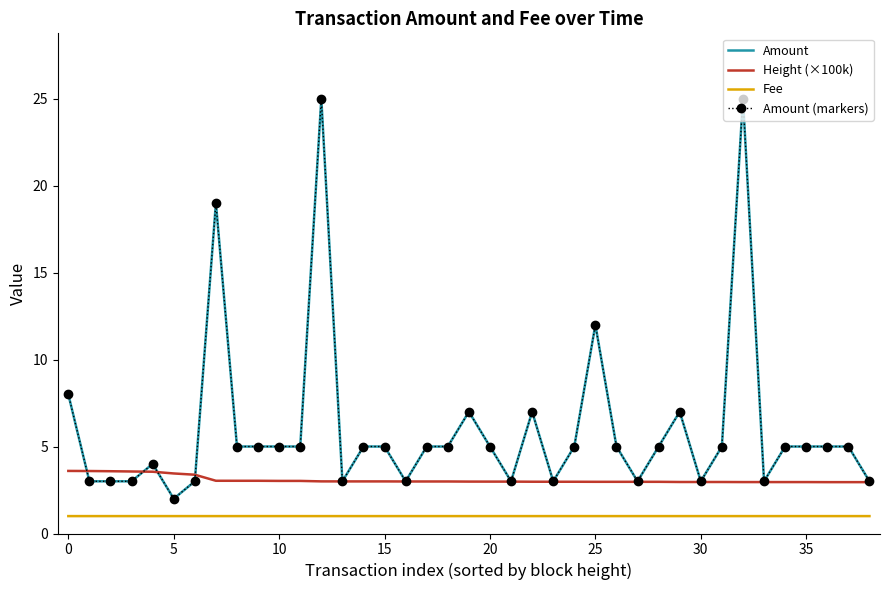

How many values in the Amount (markers) series are below 5?

14